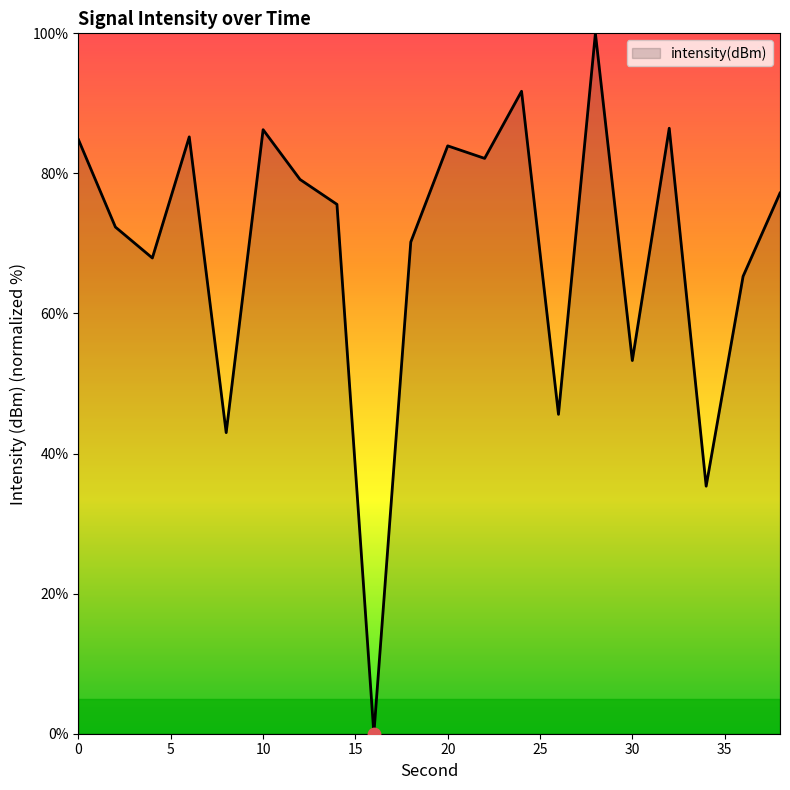

What is the greatest value displayed?

100.0